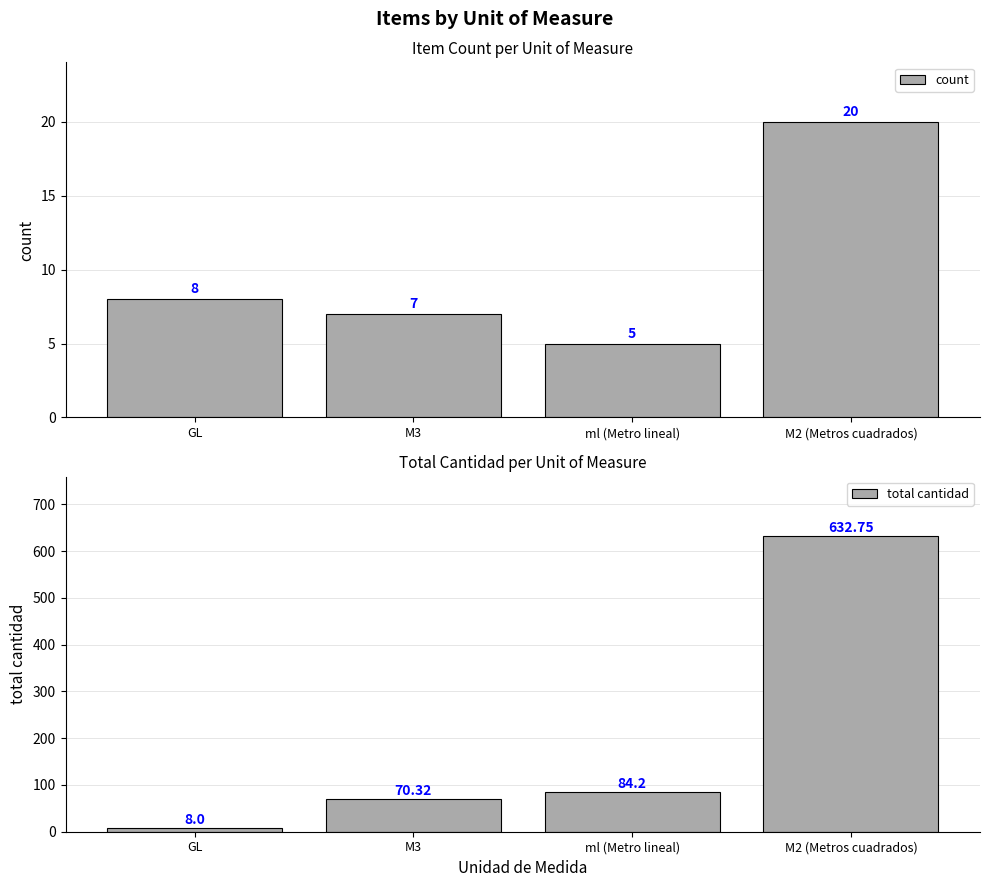

Reading left to right, list all the values displayed in this chart.

count: GL=8.0	M3=7.0	ml (Metro lineal)=5.0	M2 (Metros cuadrados)=20.0
total cantidad: GL=8.0	M3=70.3	ml (Metro lineal)=84.2	M2 (Metros cuadrados)=632.8